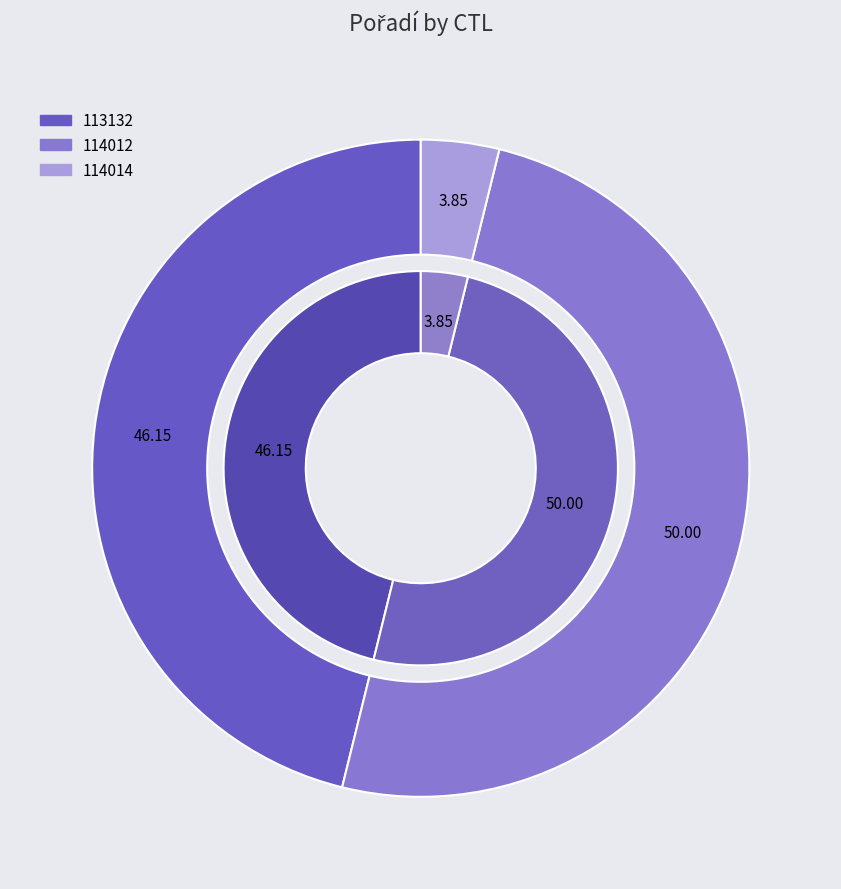

To the nearest percent, what is the difference between the 114012 and 114014 slice percentages?

46%